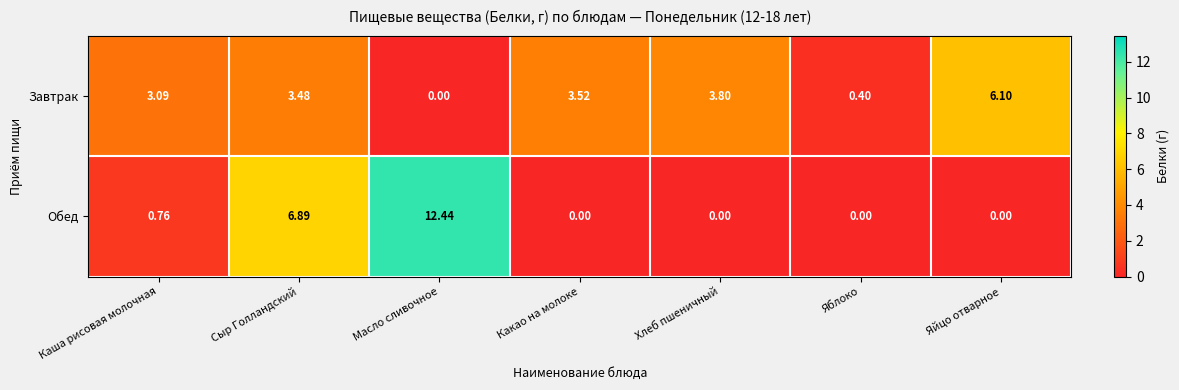

Between Сыр Голландский and Хлеб пшеничный, which series saw the biggest shift?

Обед